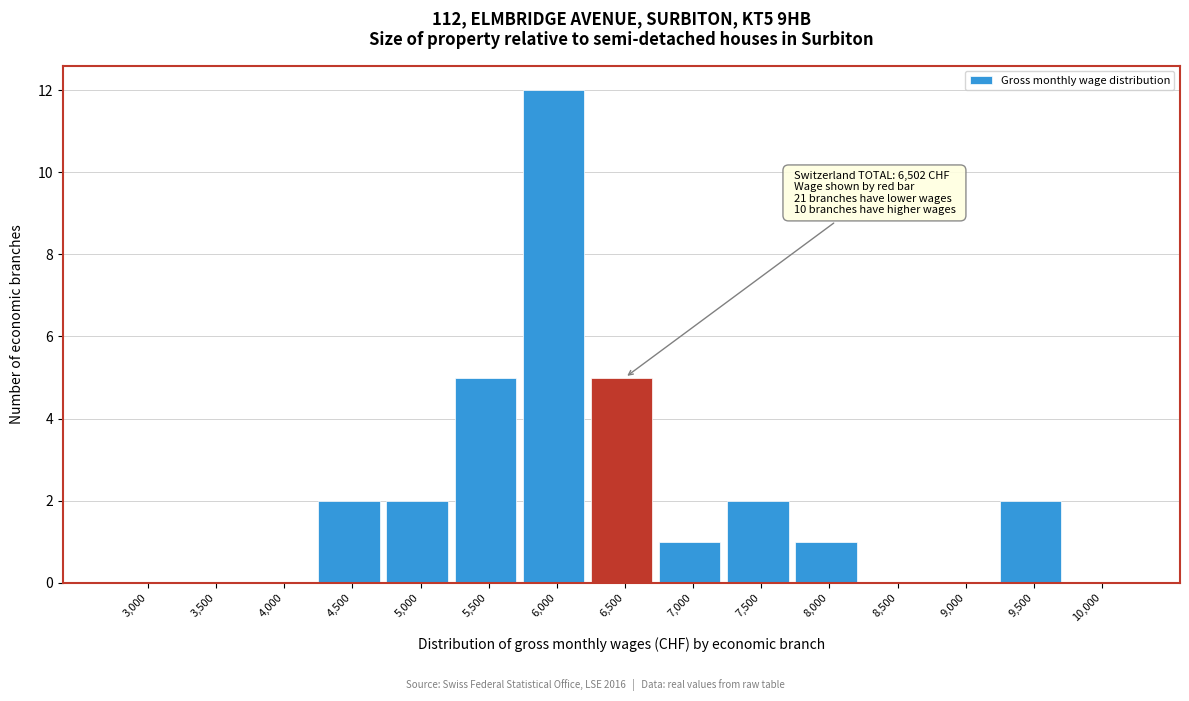

Reading left to right, list all the values displayed in this chart.

3,000=0	3,500=0	4,000=0	4,500=2	5,000=2	5,500=5	6,000=12	6,500=5	7,000=1	7,500=2	8,000=1	8,500=0	9,000=0	9,500=2	10,000=0